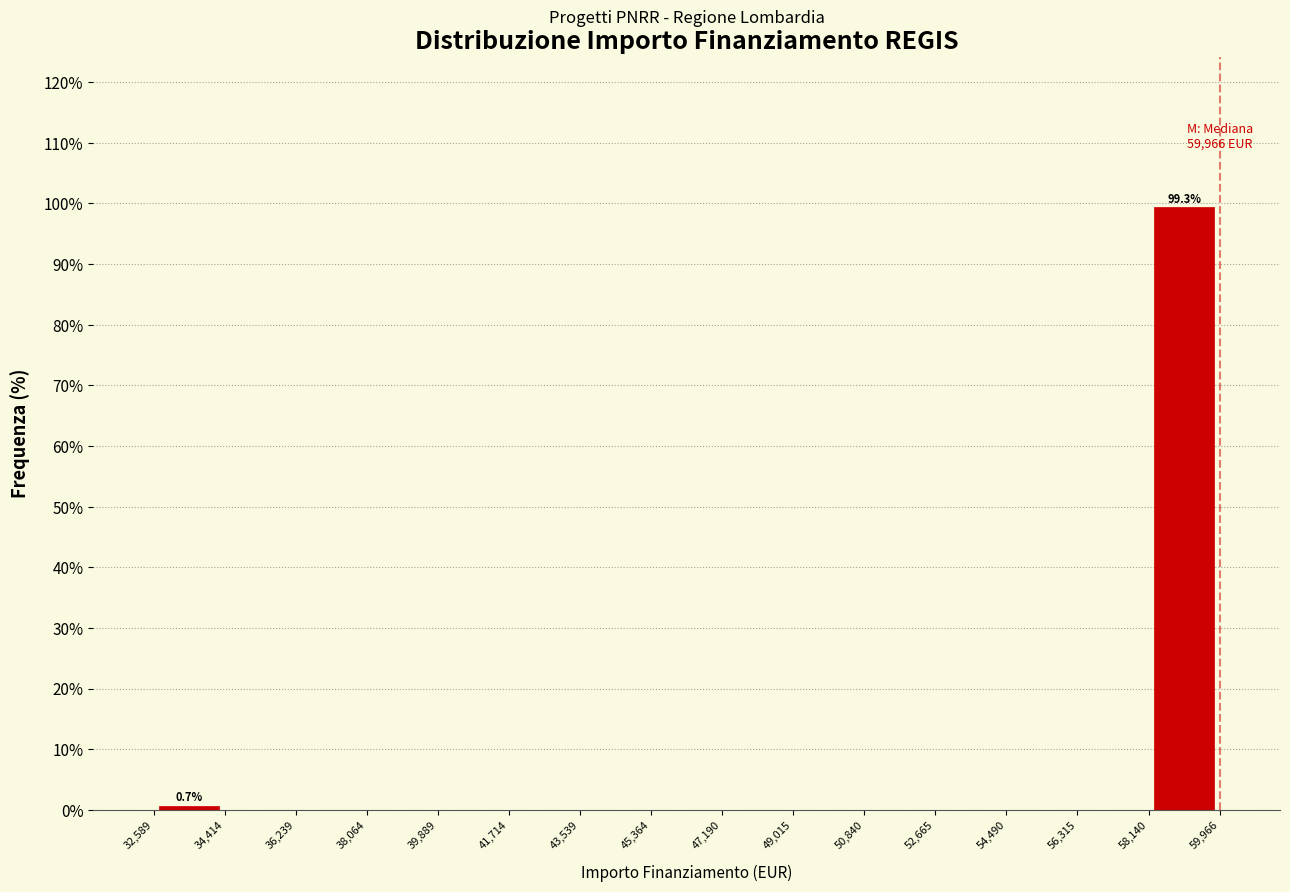

Which range on the x-axis has the tallest bar?

58,140 to 59,966